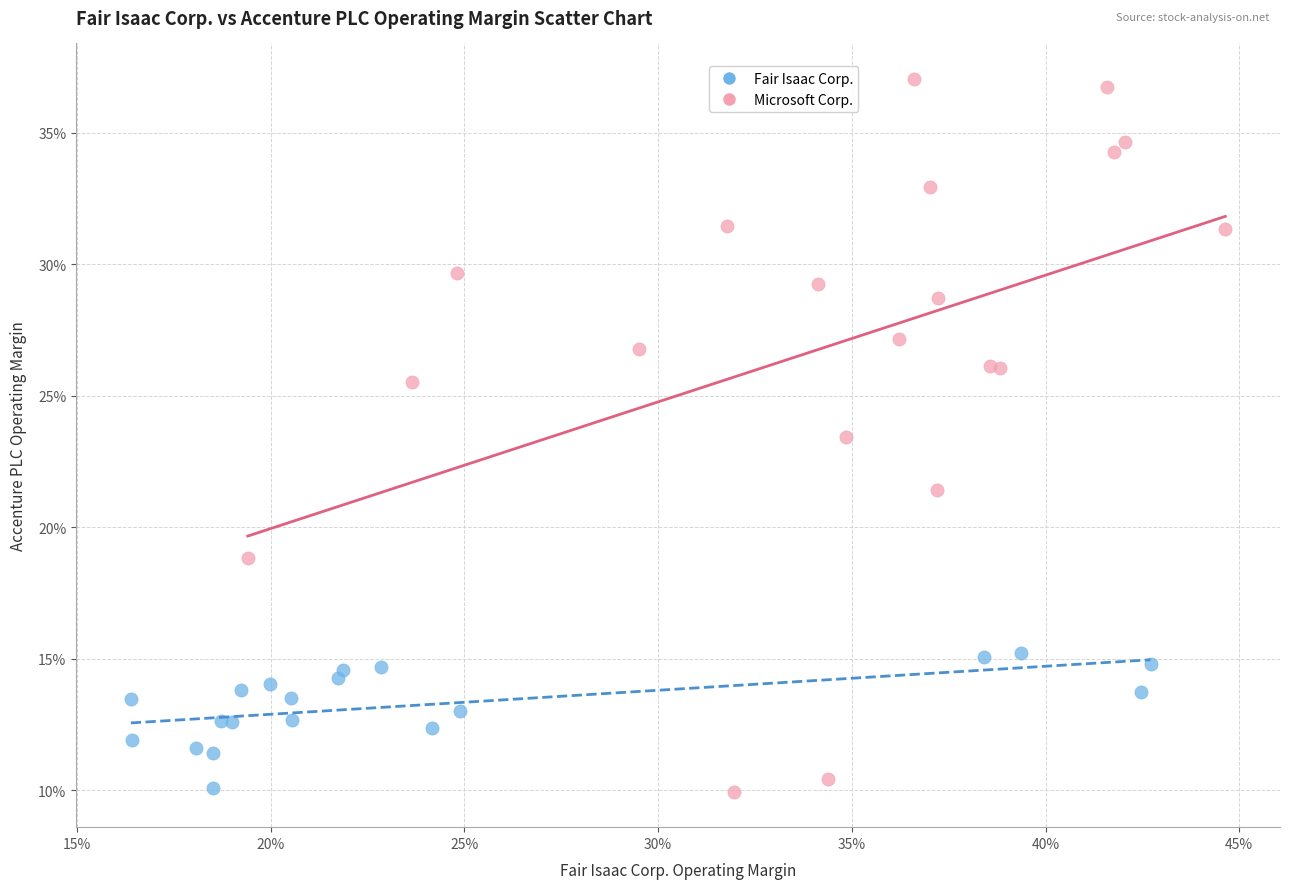

What are all the series names shown in the legend?

Fair Isaac Corp., Microsoft Corp.